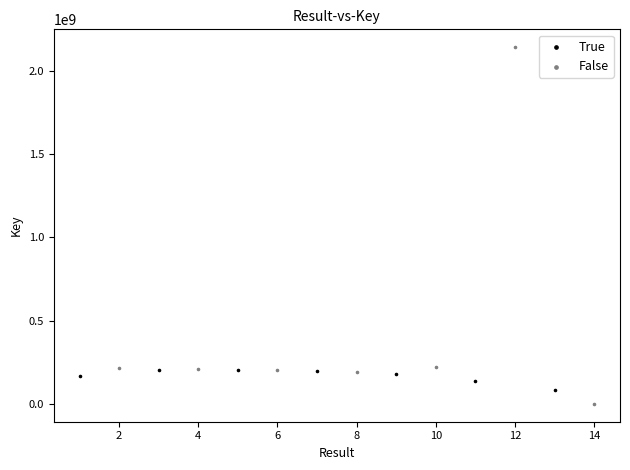

What are all the series names shown in the legend?

True, False